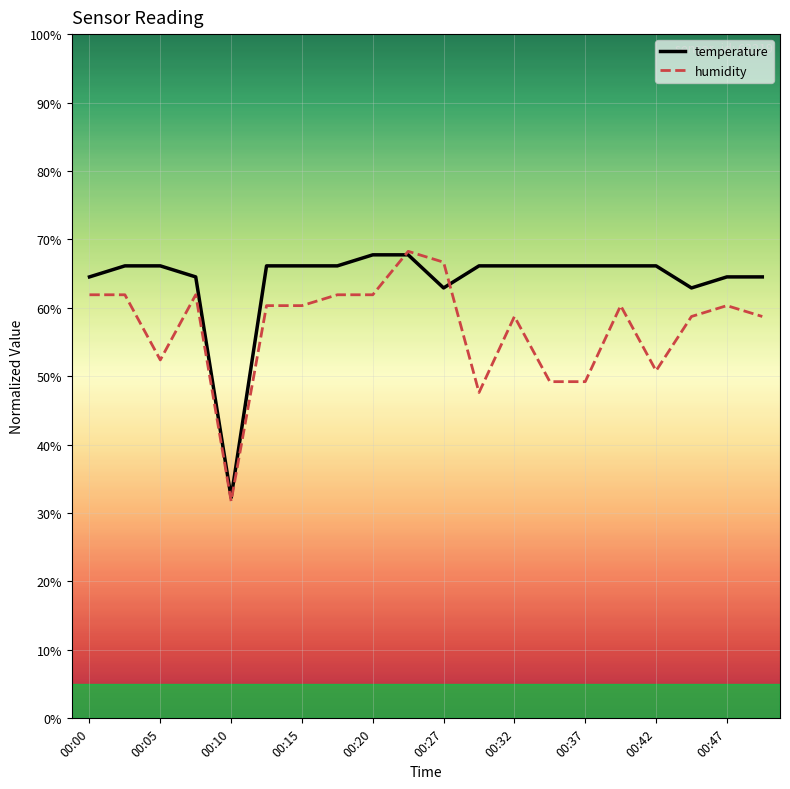

What is the greatest value displayed?

68.3